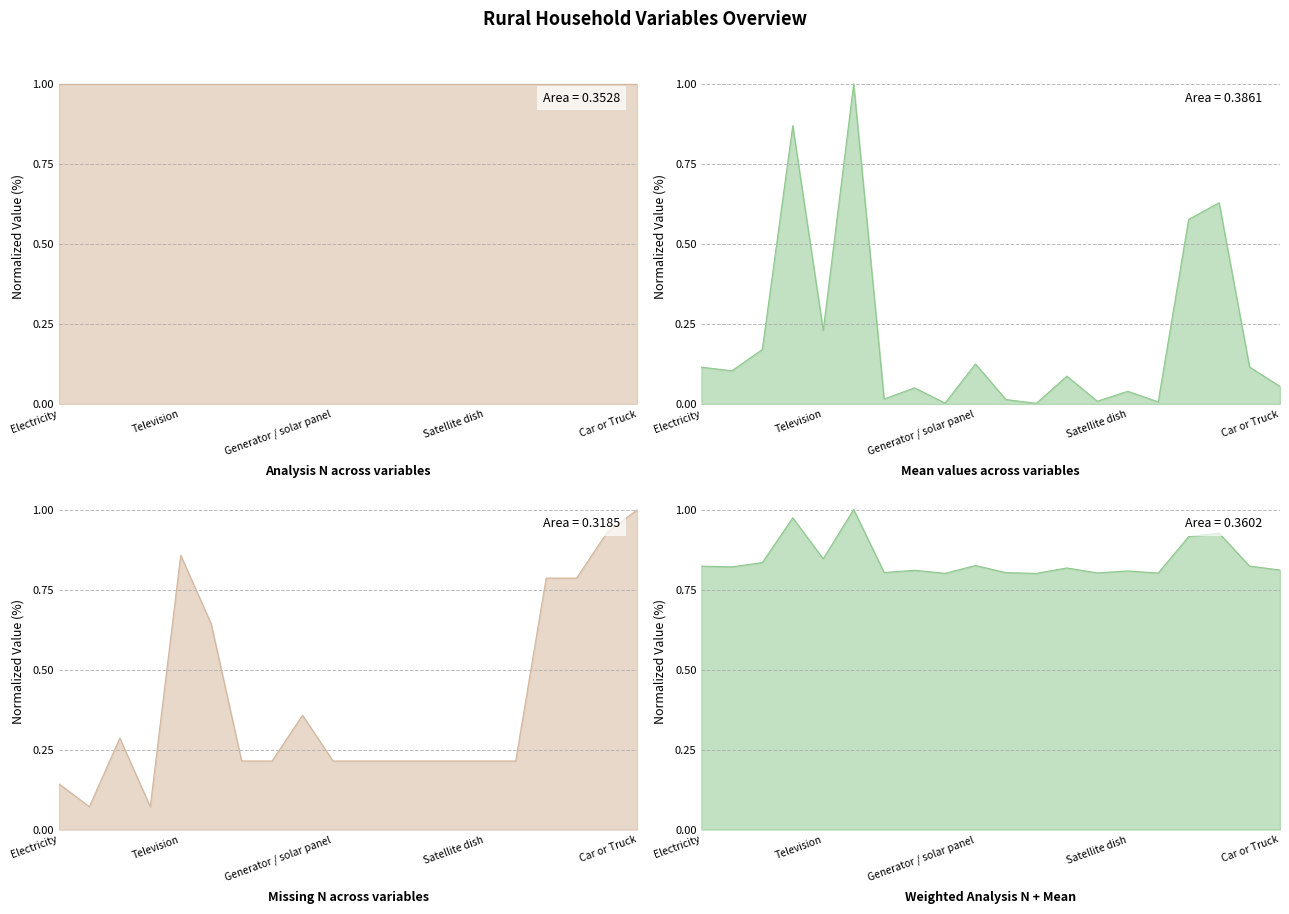

Between Sofa and Computer, which is larger?

Sofa